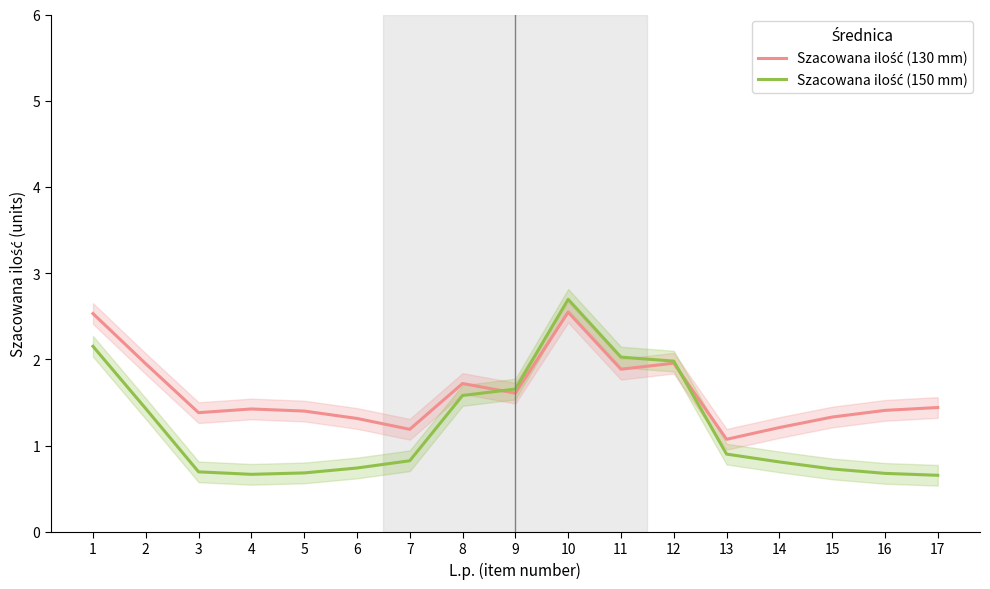

What is the difference between the second highest and second lowest values in the Szacowana ilość (130 mm) series?

1.3